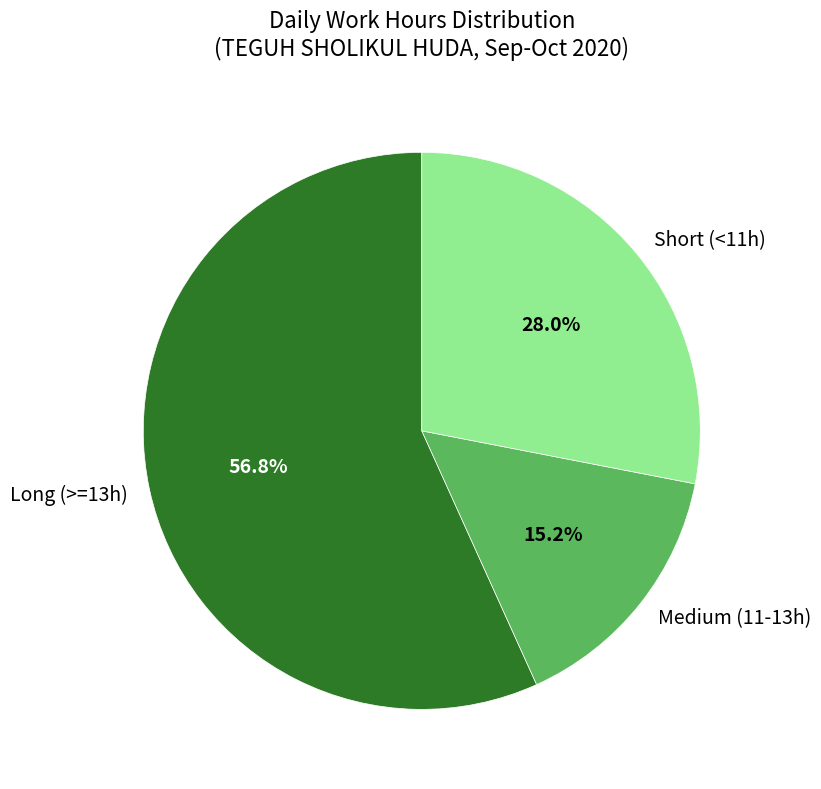

Count the number of slices in the pie.

3